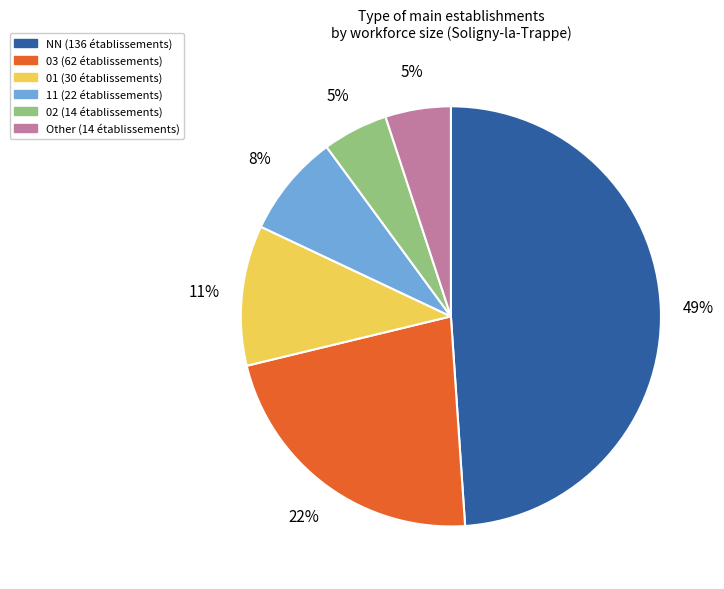

What is the largest slice in the pie chart?

NN